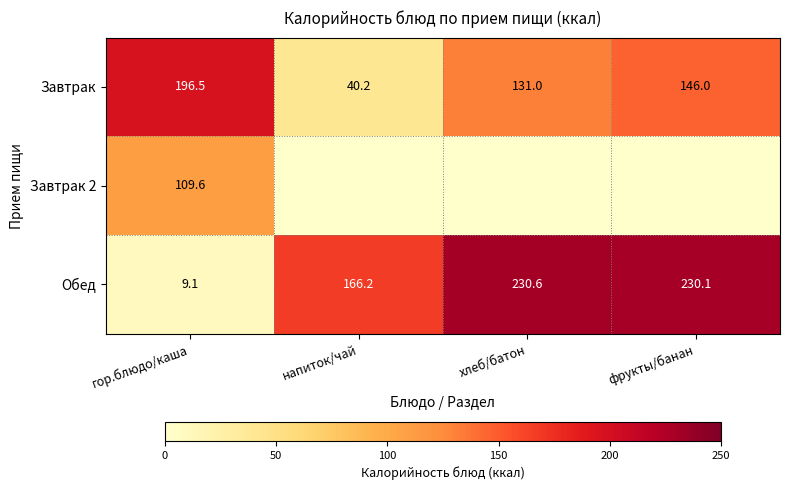

The Завтрак series shows 240.0 at фрукты/банан. True or false?

False